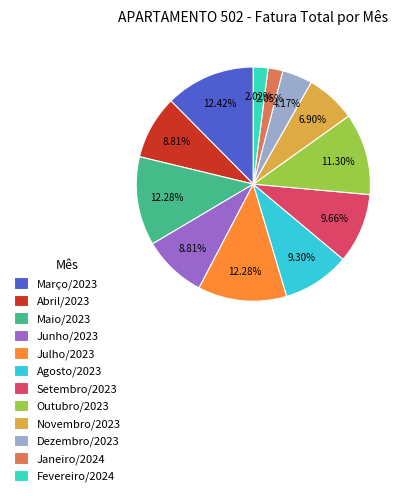

What is the ratio of the value at Fevereiro/2024 to the value at Julho/2023?

0.2